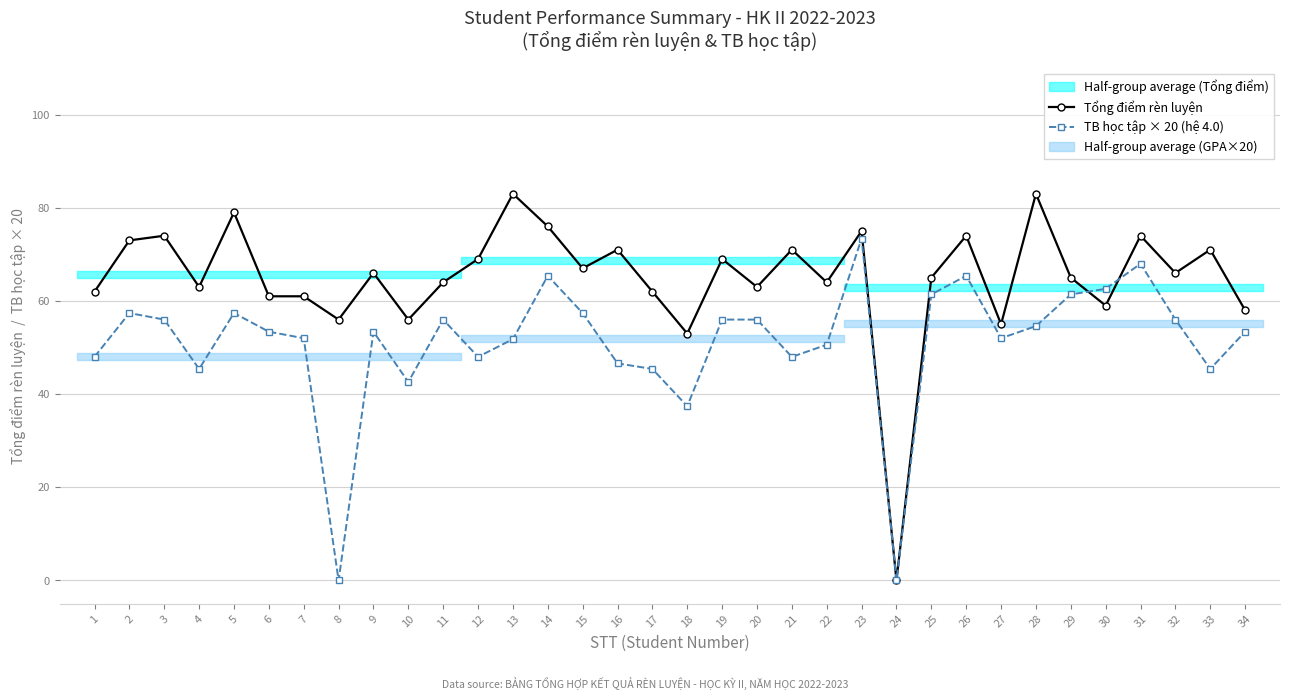

Rank the series by their maximum value, from lowest to highest.

TB học tập × 20 (hệ 4.0), Tổng điểm rèn luyện